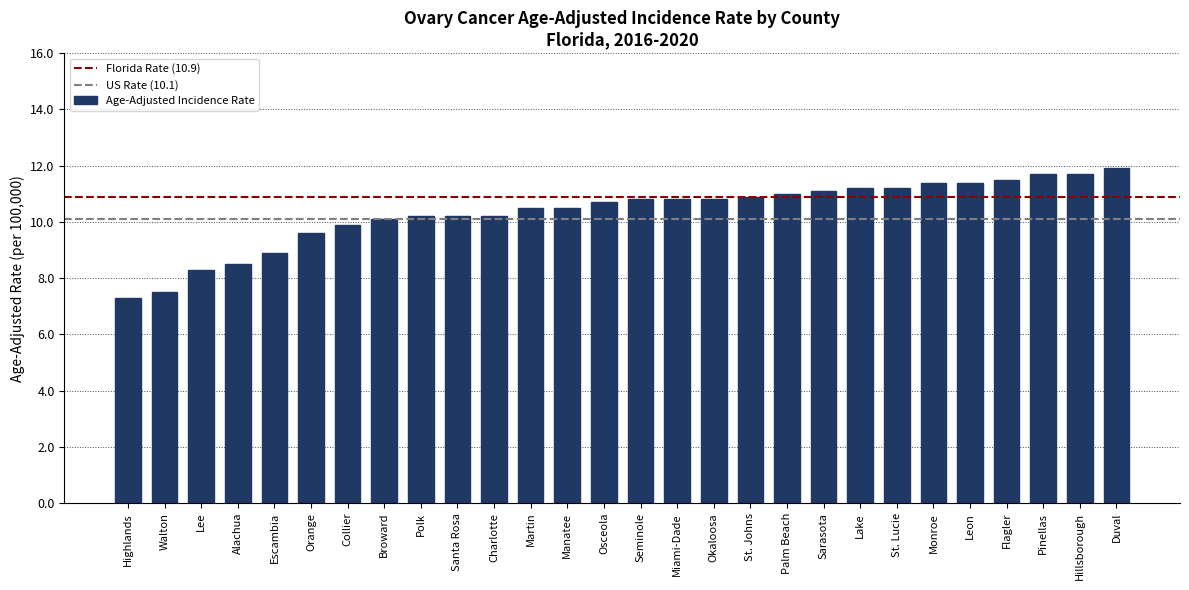

What is the difference between the second highest and second lowest values?

4.2